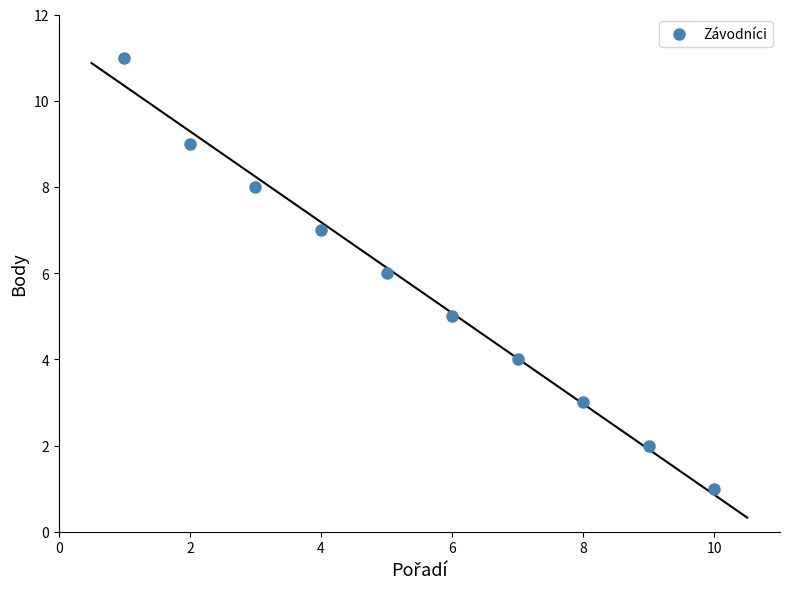

What is the average Y value?

6